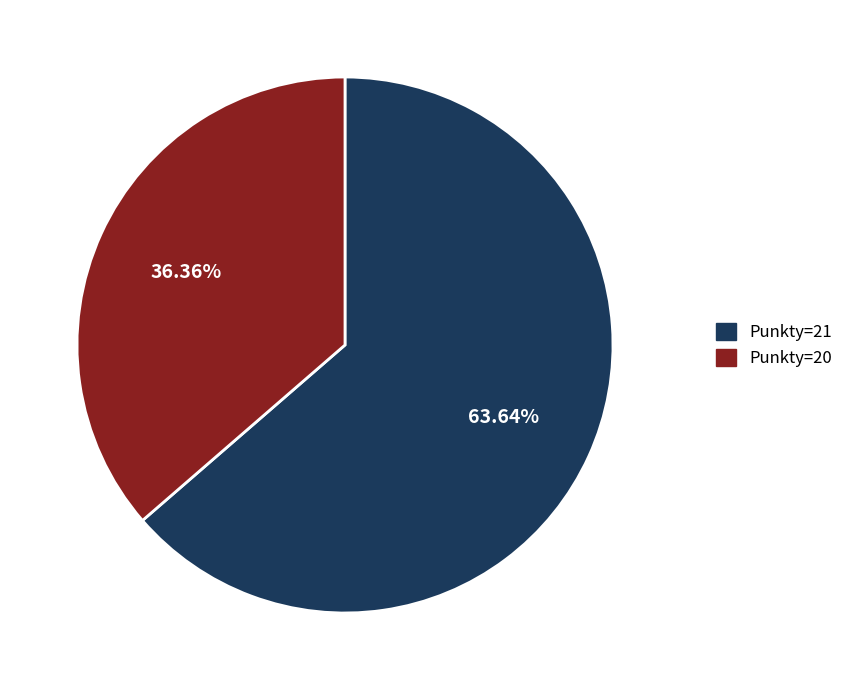

Does any single category account for the majority?

Yes